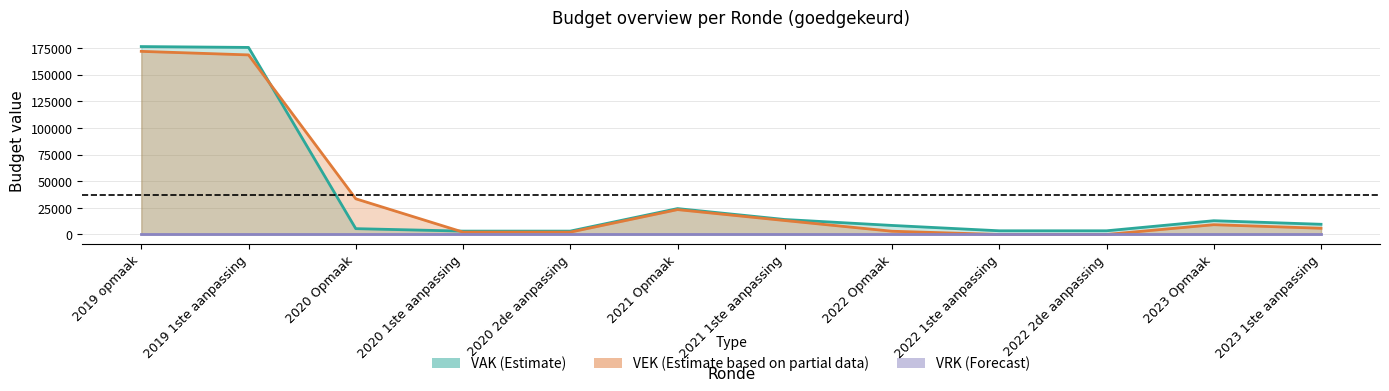

At which label does VEK first exceed 9180?

2019 opmaak